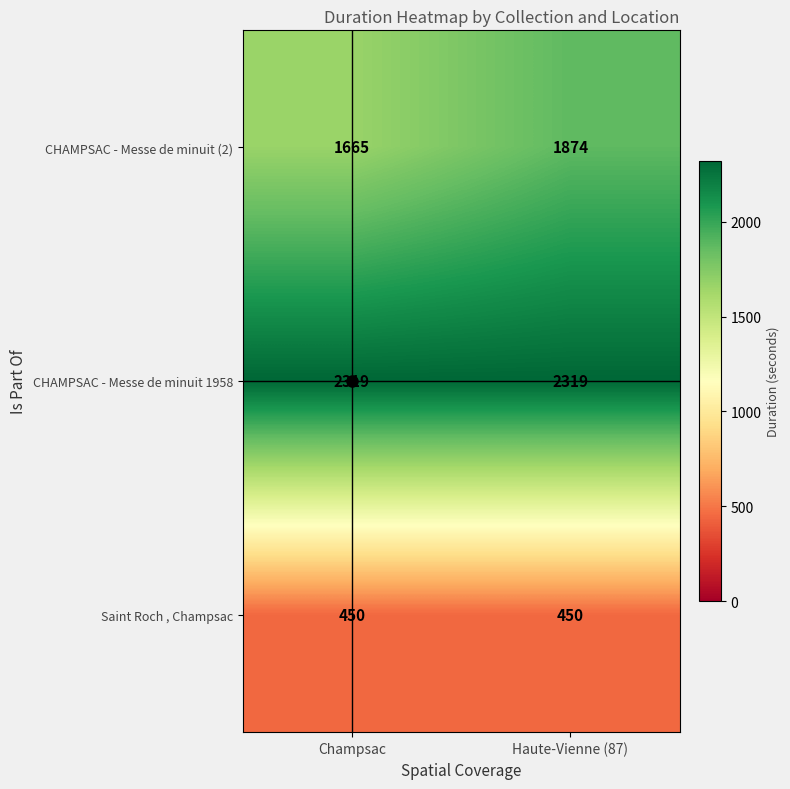

At which category is the sum across all series the highest?

Haute-Vienne (87)